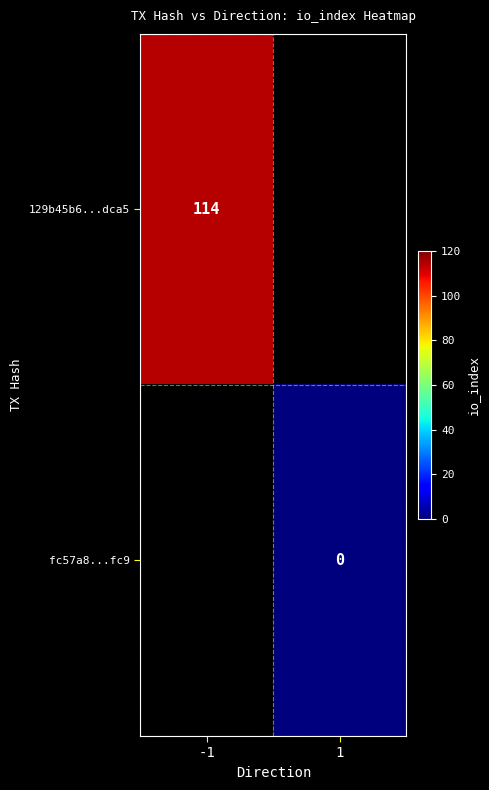

Is it true that 129b45b6...dca5 equals 114 at -1?

True